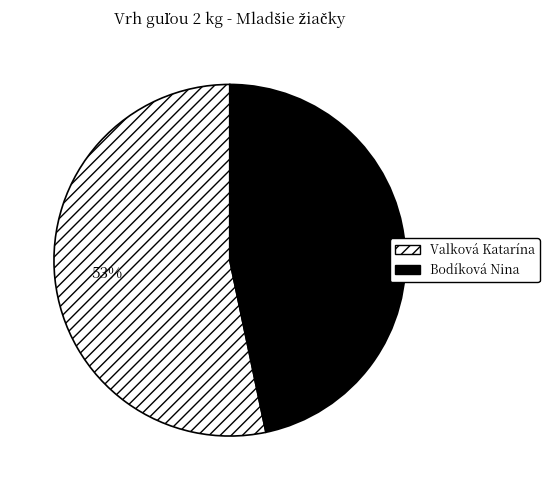

Do Valková Katarína and Bodíková Nina together represent more than half of the pie?

Yes